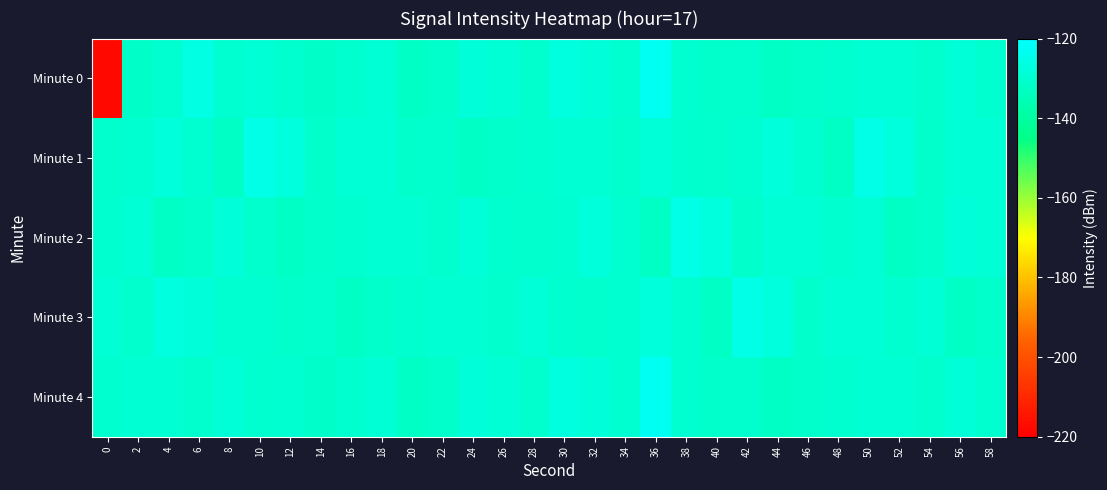

At 16, list the series in order from smallest to largest.

Minute 3, Minute 2, Minute 0, Minute 4, Minute 1